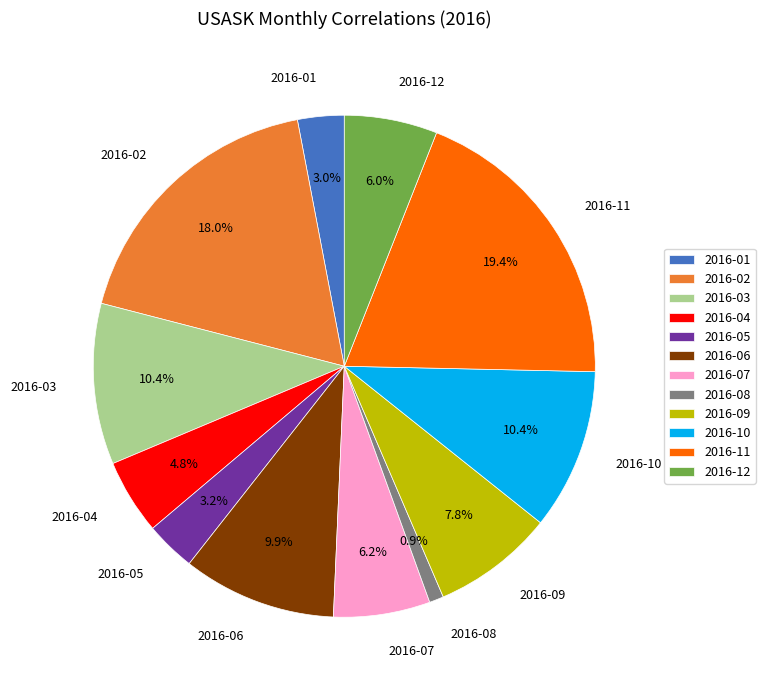

Count the number of slices in the pie.

12